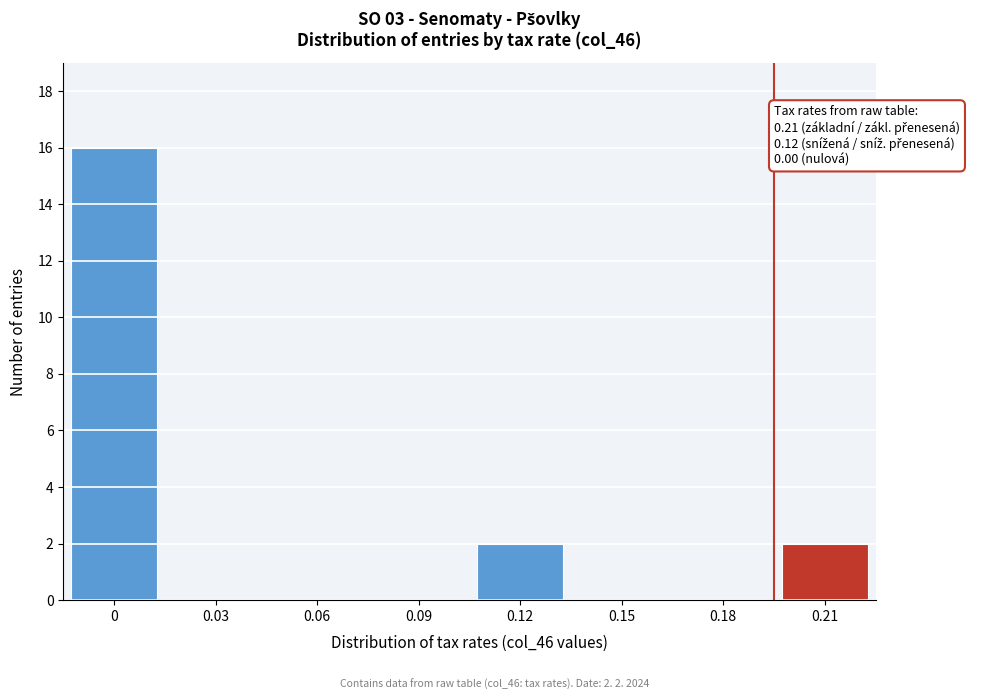

Reading left to right, transcribe all the data shown in this chart.

0=16	0.03=0	0.06=0	0.09=0	0.12=2	0.15=0	0.18=0	0.21=2